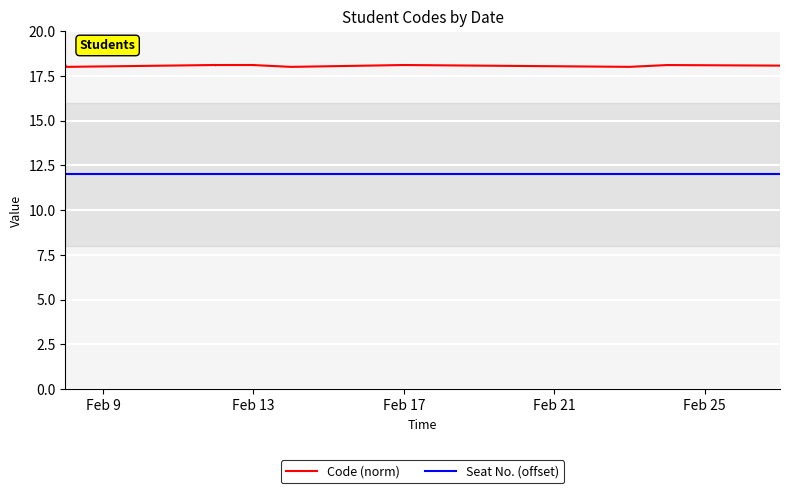

How many data points in Code (norm) are above 18?

29